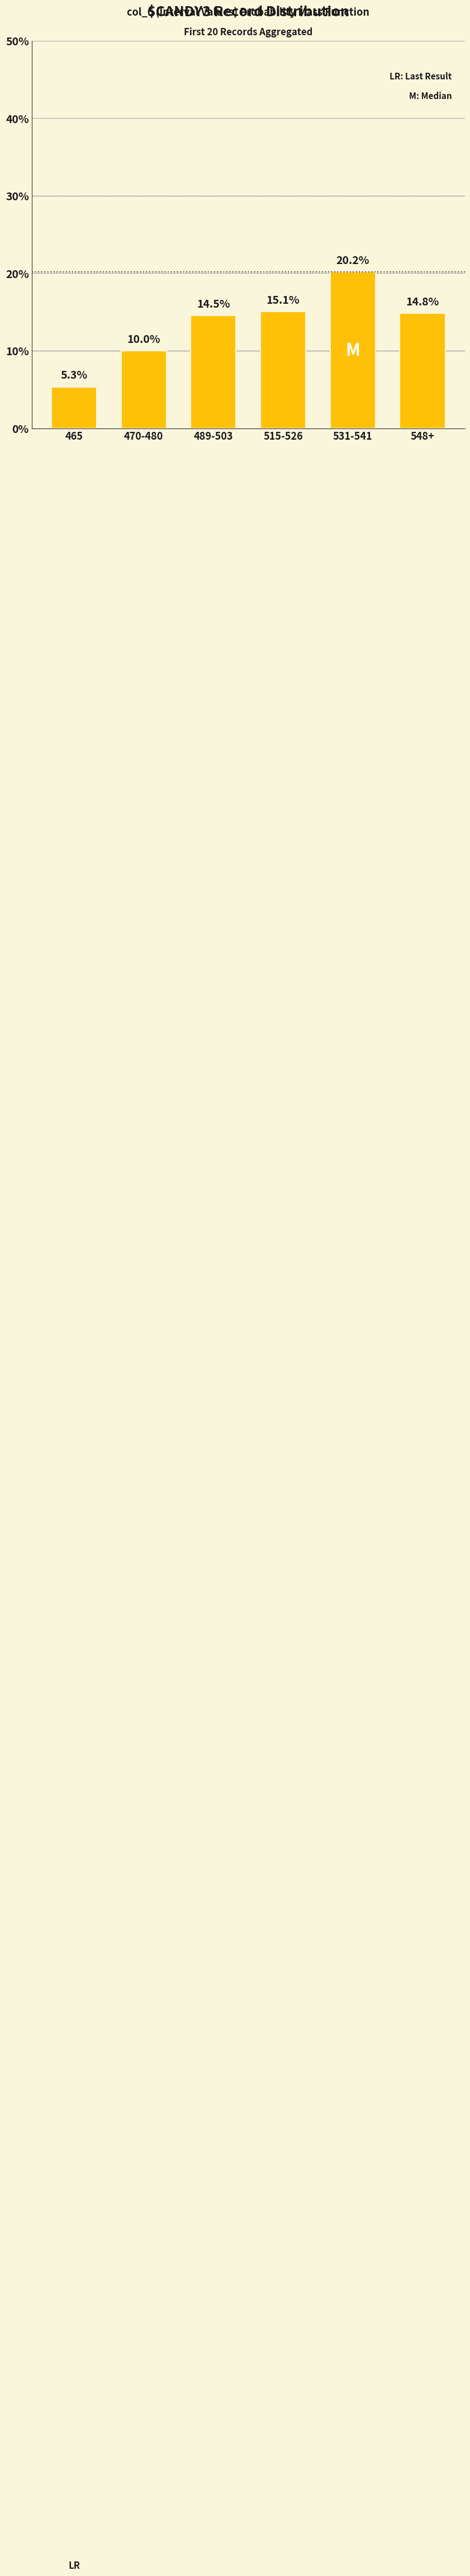

Which label corresponds to the smallest value in the chart?

465